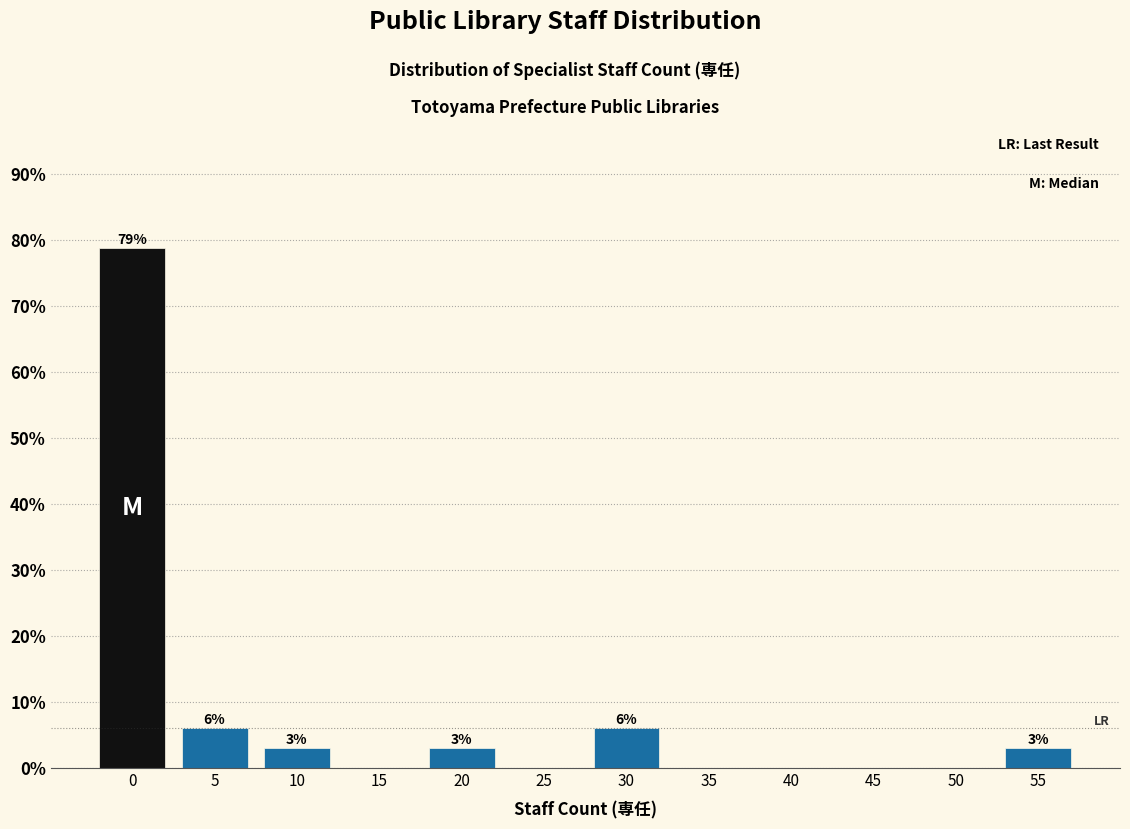

What is the sum of the values at 50 and 10?

3.0